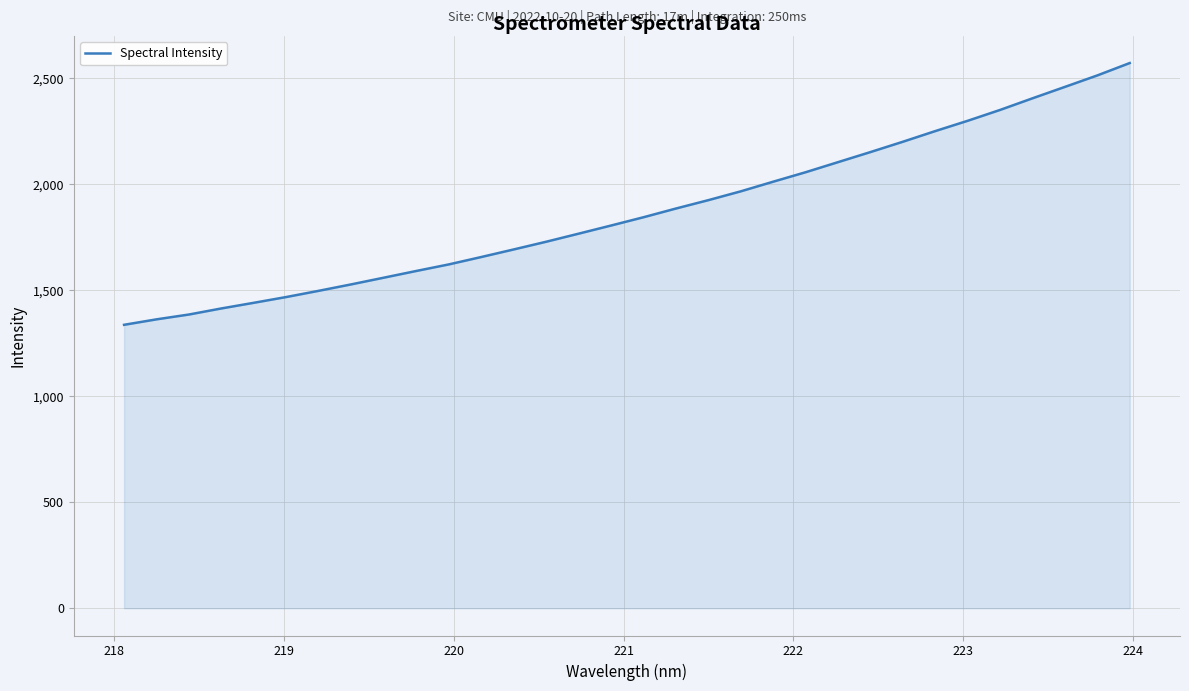

What is the maximum value shown in the chart?

2570.2